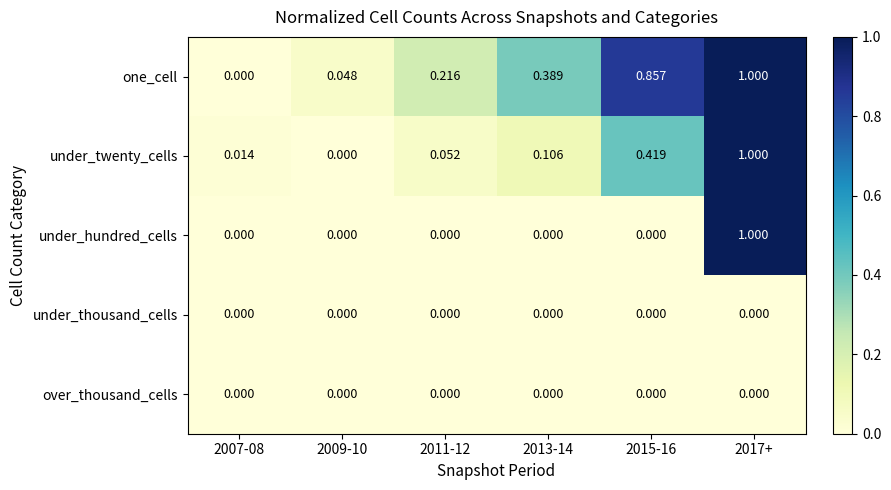

Between 2007-08 and 2009-10, which series saw the biggest shift?

one_cell